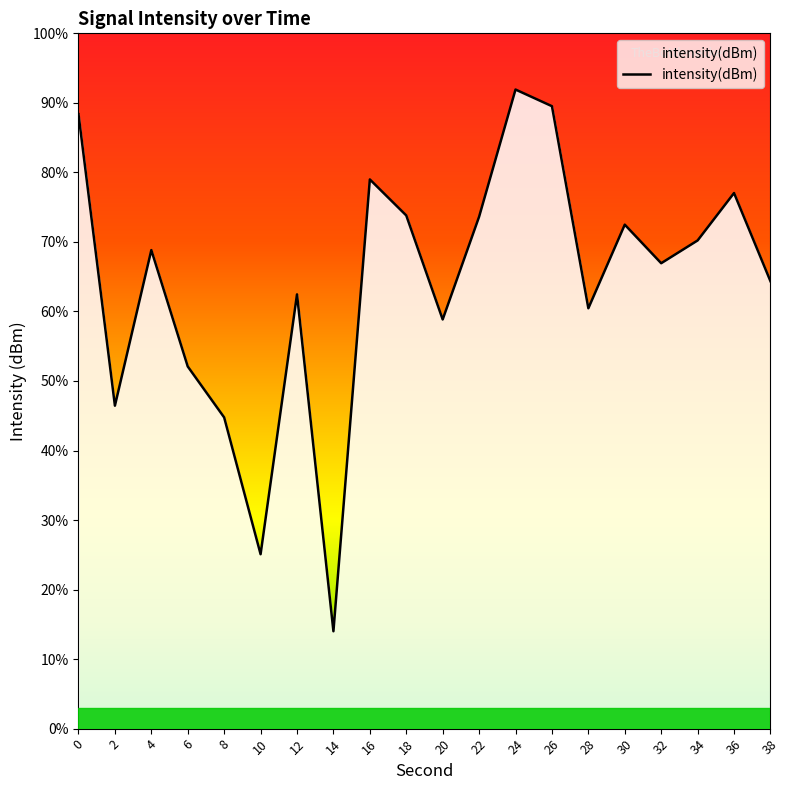

How many points are higher than both their immediate neighbors (excluding endpoints)?

6